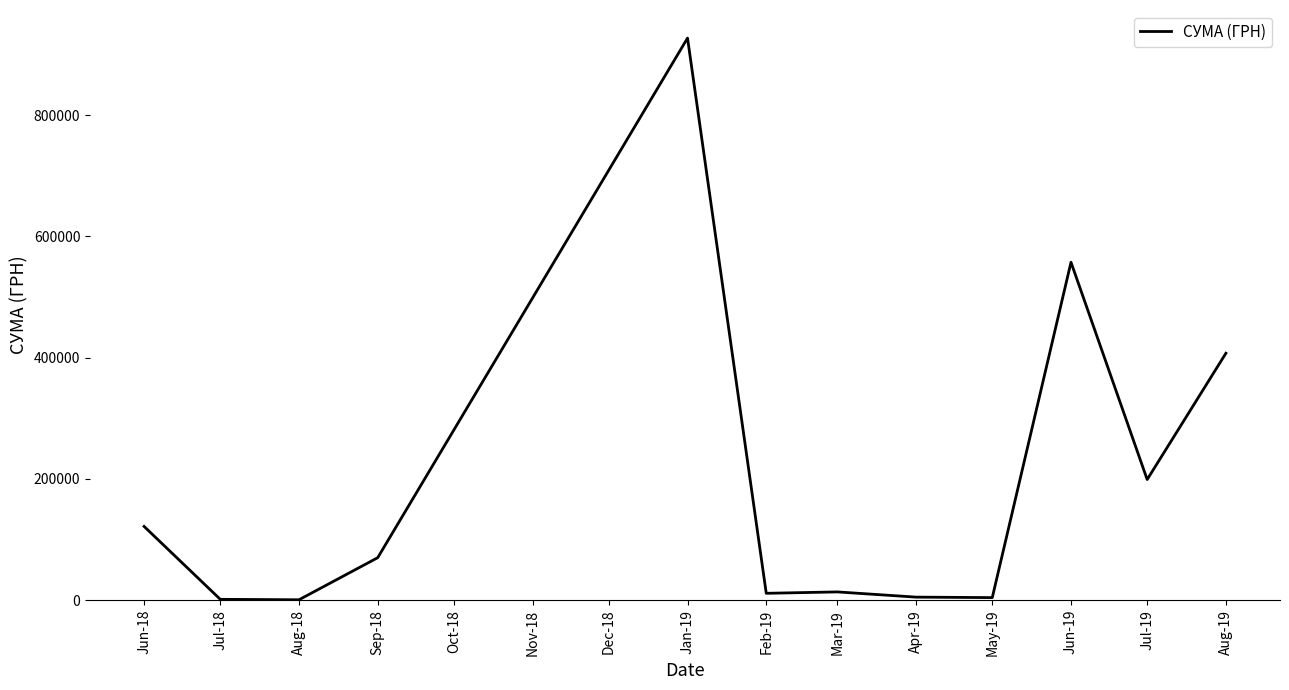

Does the chart display data point markers on the line(s)?

No